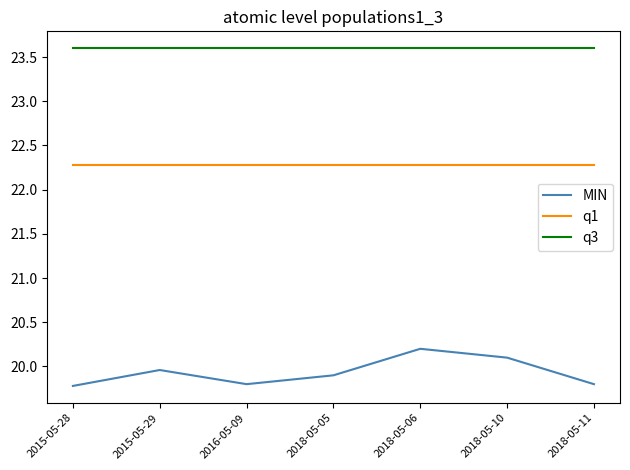

What is the minimum value for q3?

23.6